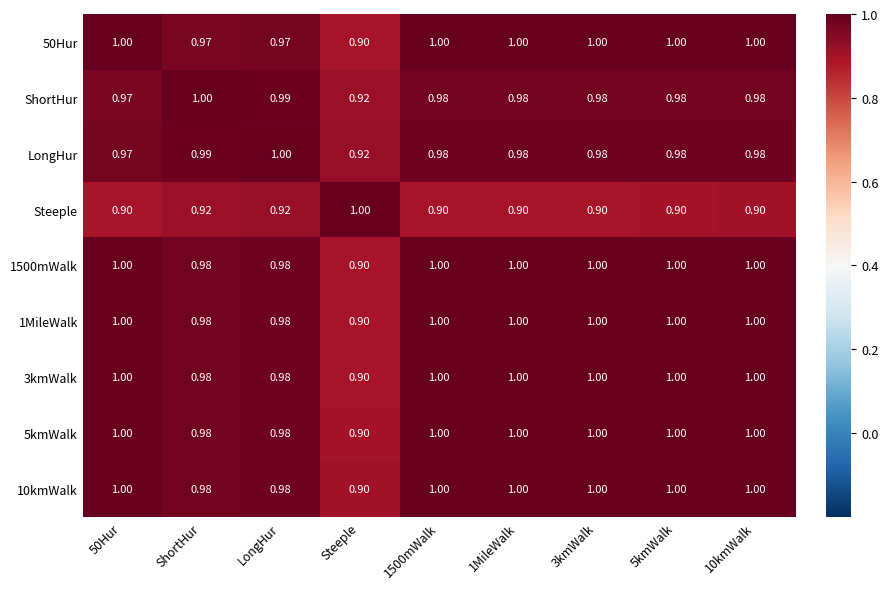

Where is 50Hur nearest to the value 0?

Steeple